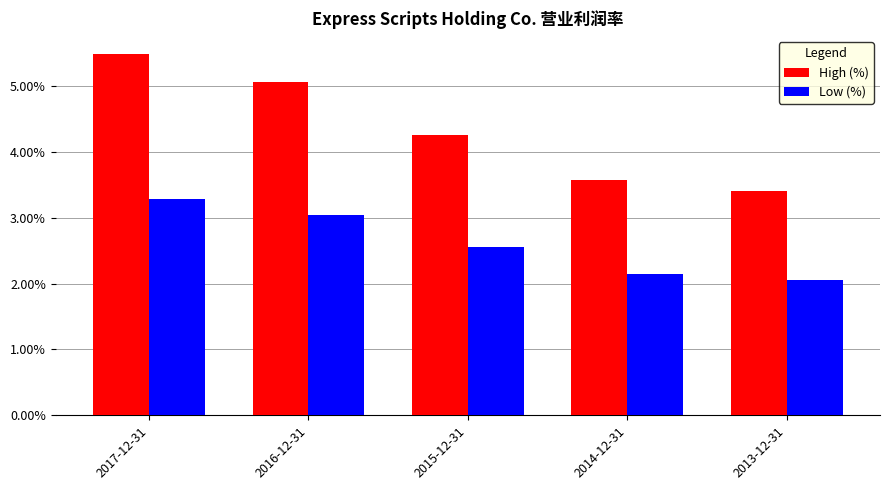

Reading left to right, what are all the values shown in this chart?

High (%): 0.1	0.1	0.0	0.0	0.0
Low (%): 0.0	0.0	0.0	0.0	0.0